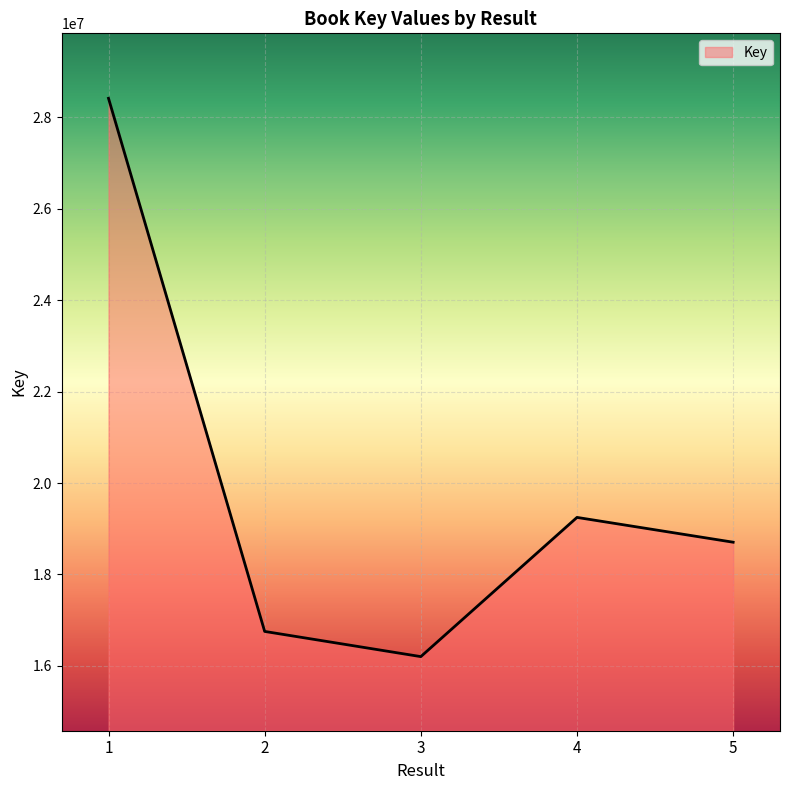

The chart shows a value of 16754911 at 2. True or false?

True